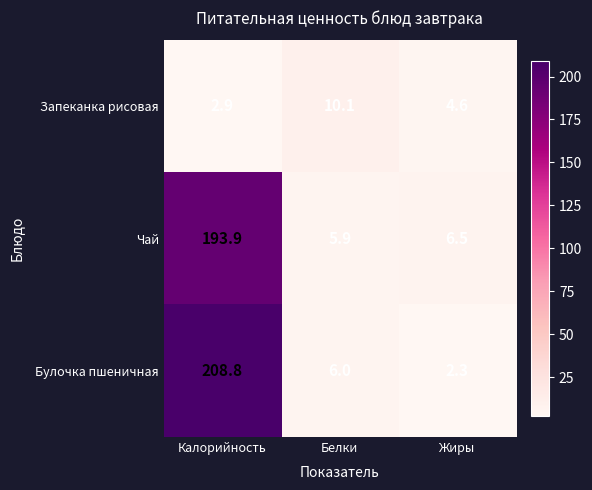

What is the sum of the Запеканка рисовая values at Жиры and Белки?

14.7